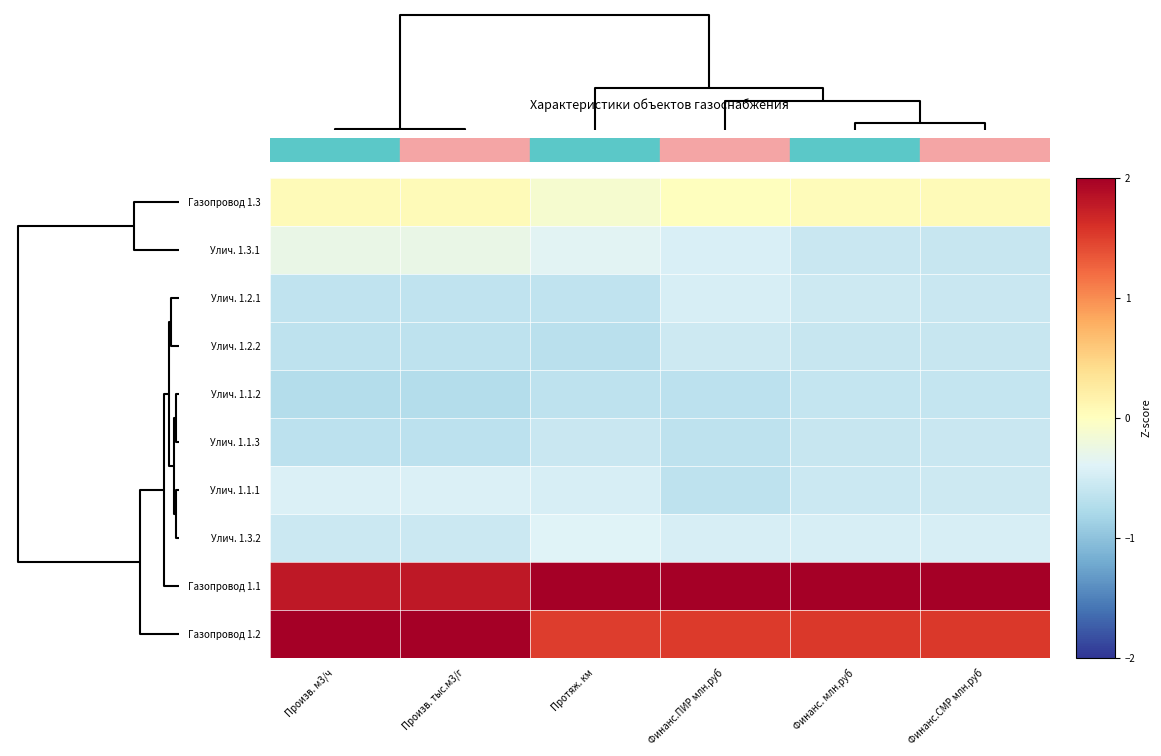

Rank the series by their maximum value, from lowest to highest.

Улич. 1.1.2, Улич. 1.1.3, Улич. 1.2.2, Улич. 1.2.1, Улич. 1.1.1, Улич. 1.3.2, Улич. 1.3.1, Газопровод 1.3, Газопровод 1.2, Газопровод 1.1